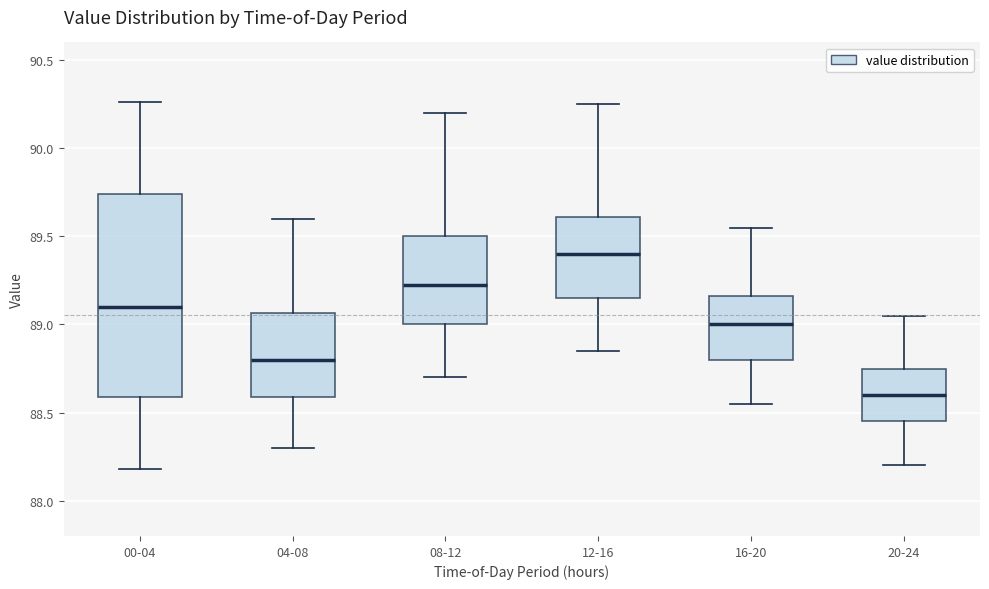

Which box has the highest median line?

12-16